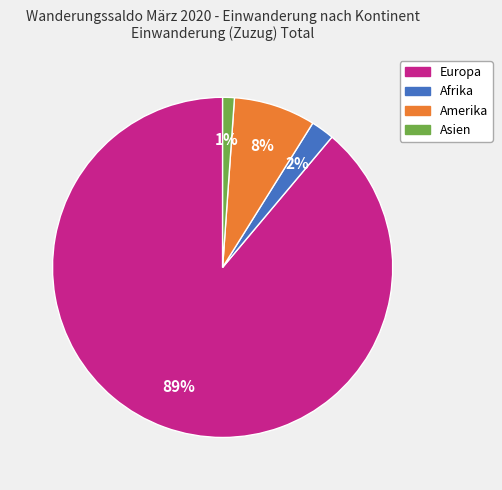

Rank the categories by value from highest to lowest.

Europa, Amerika, Afrika, Asien